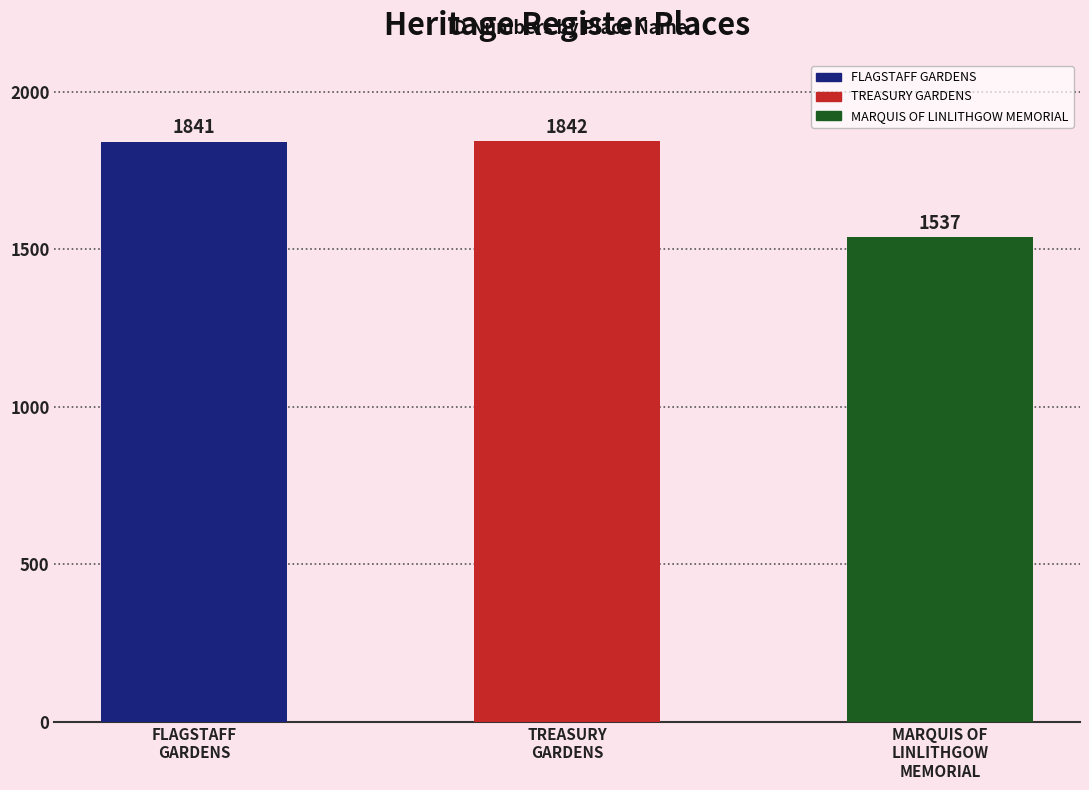

The chart shows a value of 1842 at TREASURY
GARDENS. True or false?

True